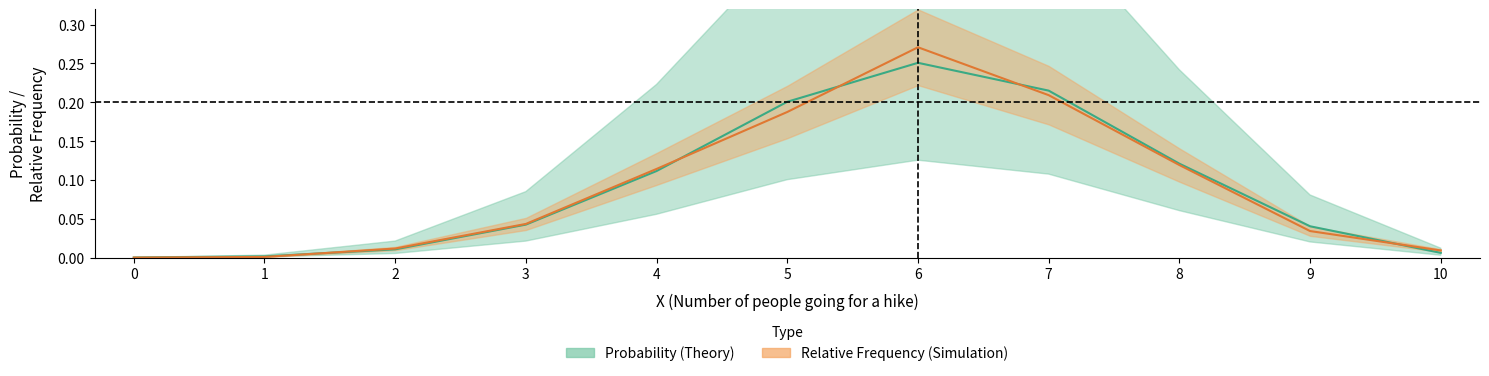

Rank the series by their maximum value, from lowest to highest.

prob, rel_freq